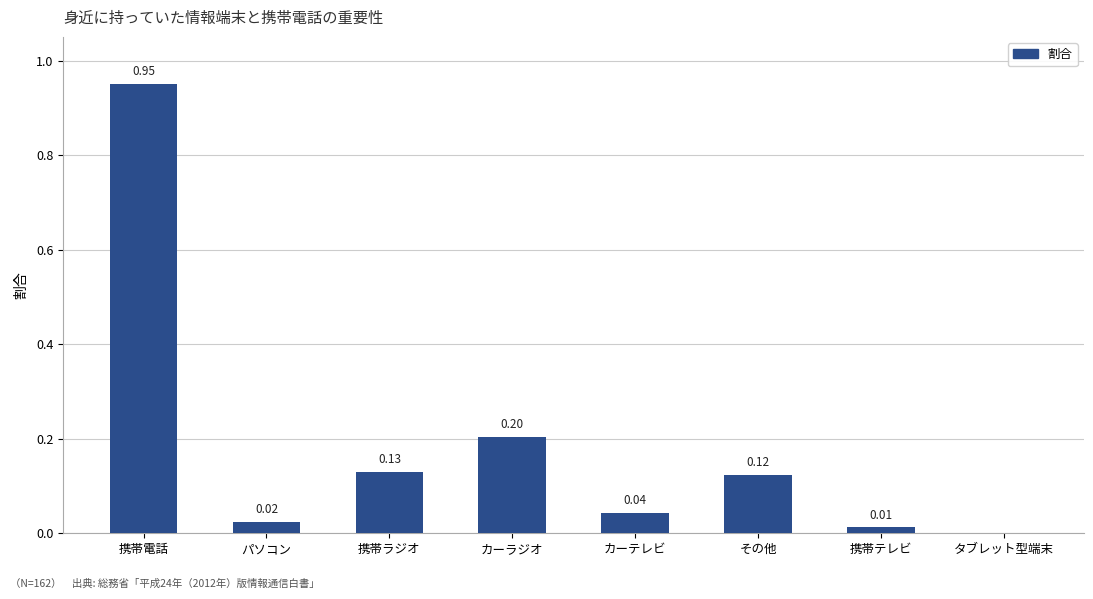

What is the sum of all values?

1.5